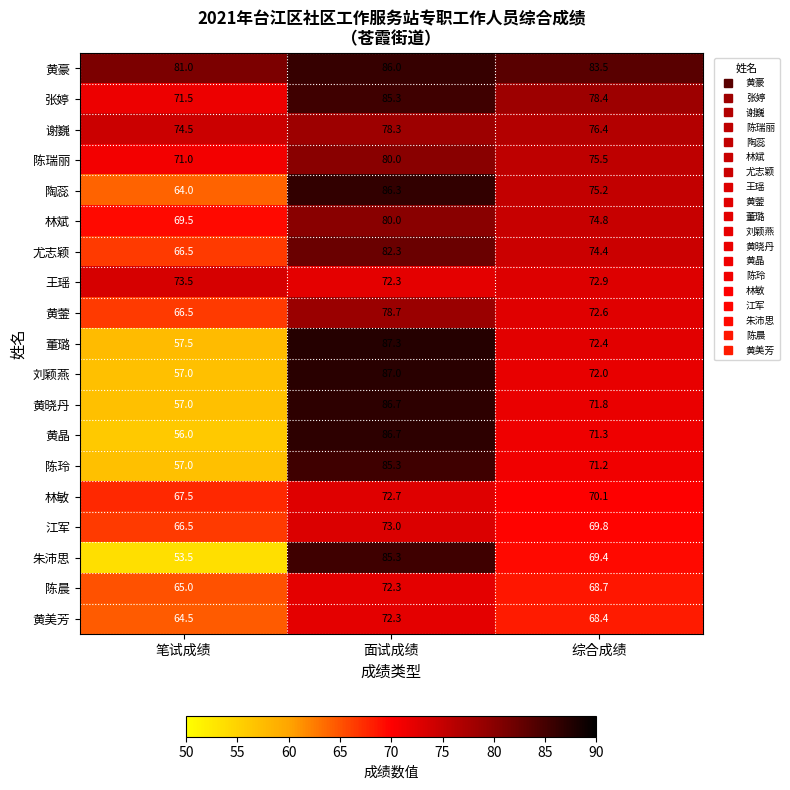

Which series has the largest total across all categories?

黄豪